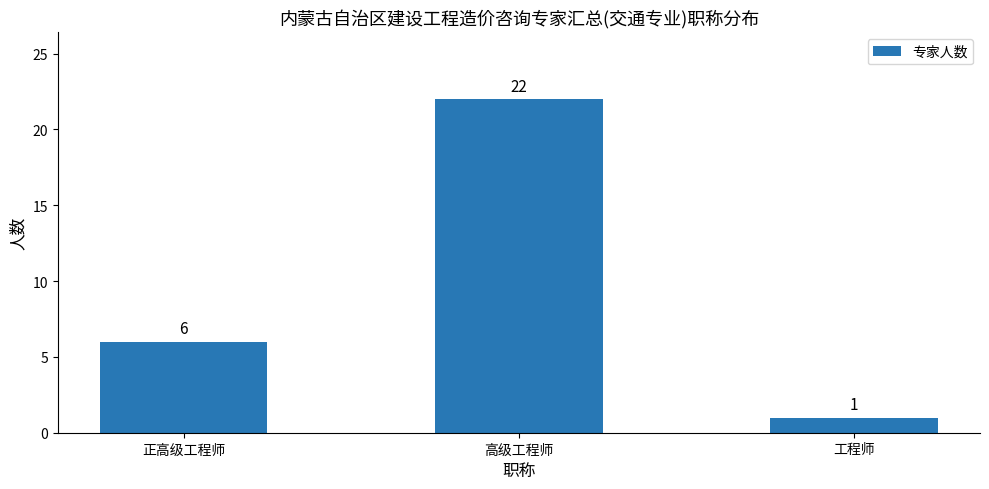

How many bars are there in total?

3